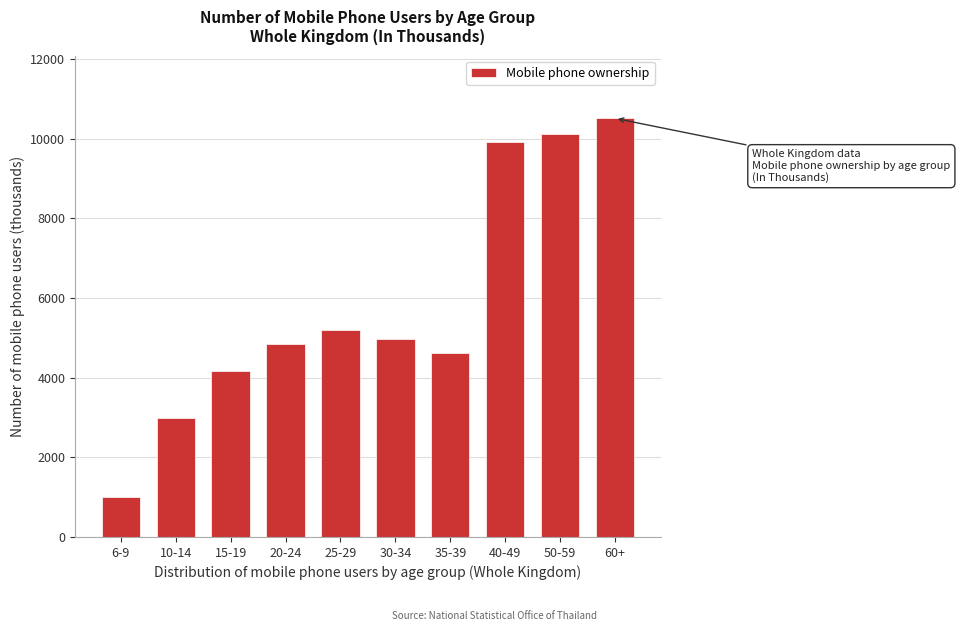

Reading left to right, transcribe all the data shown in this chart.

6-9=1014.1	10-14=2982.1	15-19=4166.8	20-24=4834.2	25-29=5191.6	30-34=4970.8	35-39=4614.3	40-49=9928.7	50-59=10111.4	60+=10514.0